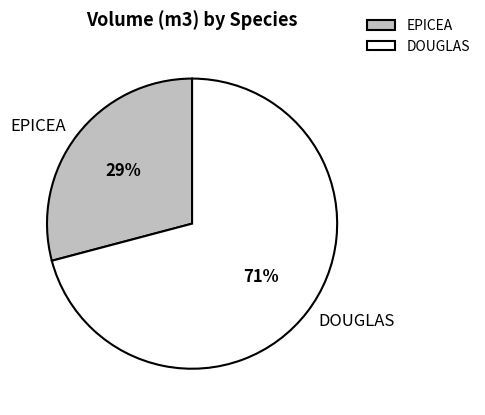

Between DOUGLAS and EPICEA, which is larger?

DOUGLAS